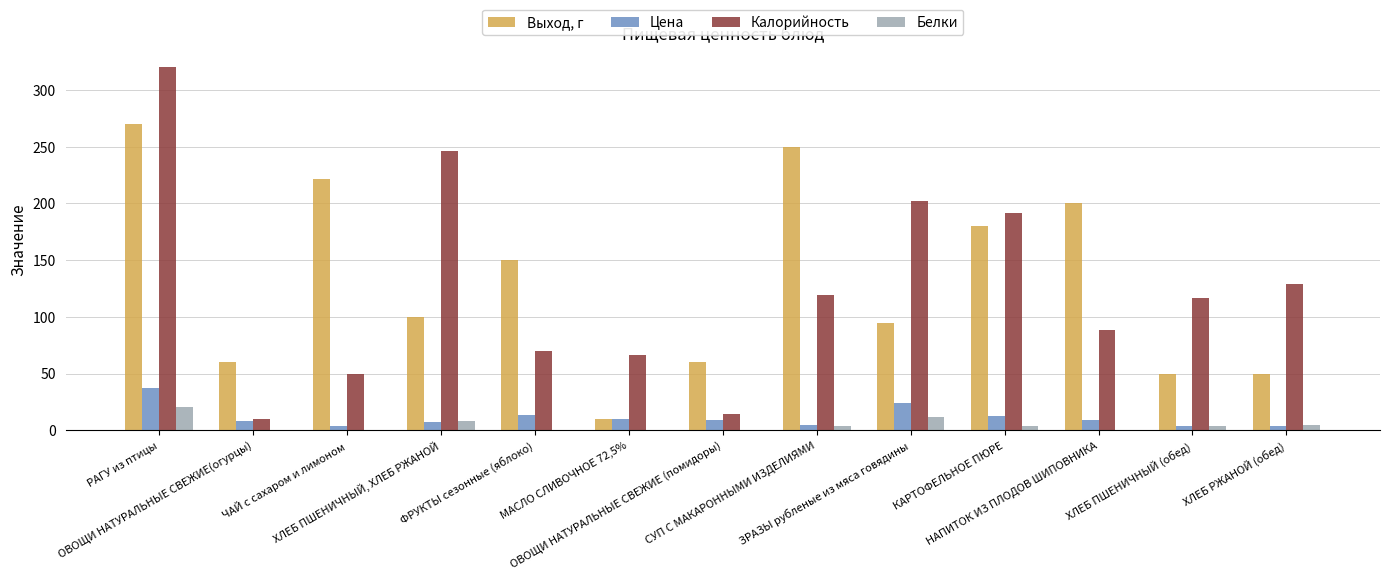

What position from the left is РАГУ из птицы?

1